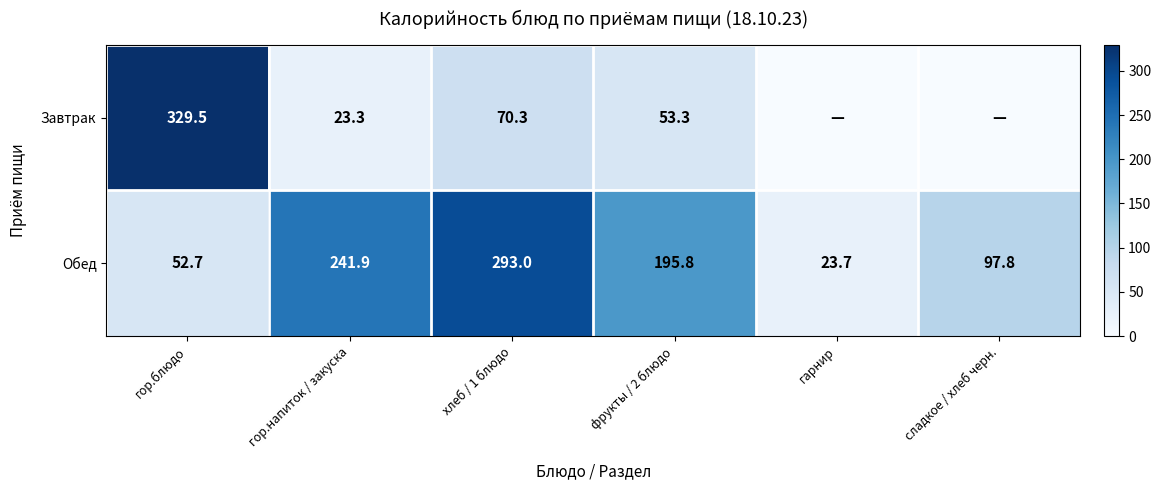

The value of Завтрак at фрукты / 2 блюдо is 29.3. True or false?

False